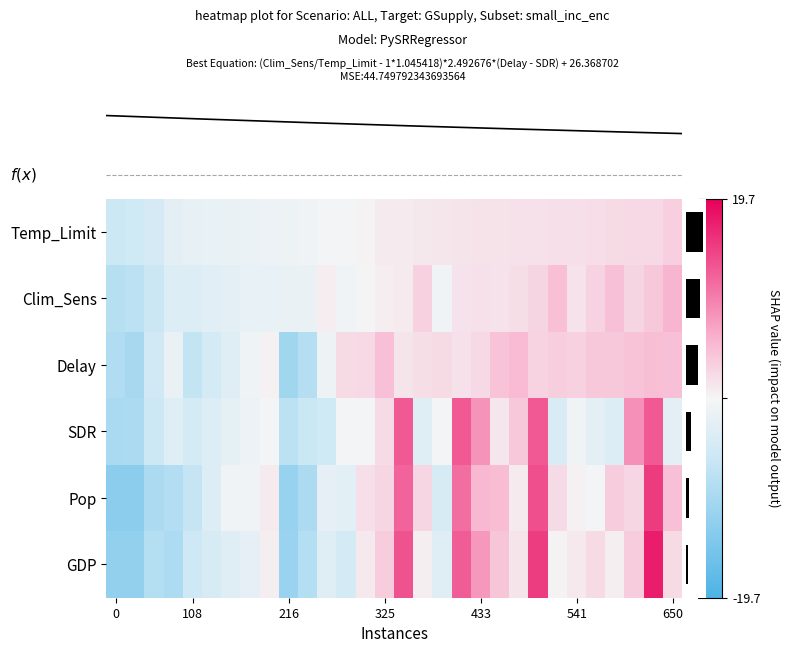

Which series has the largest total across all categories?

GDP